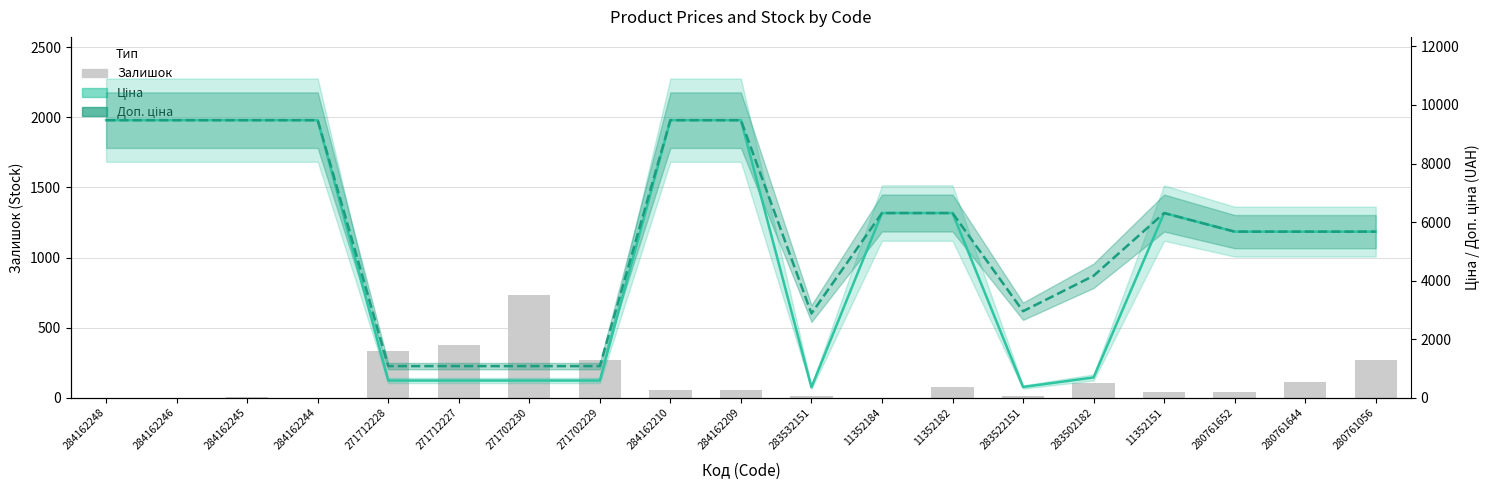

What is the value of the Доп. ціна bar at the 5th from the left?

1081.7